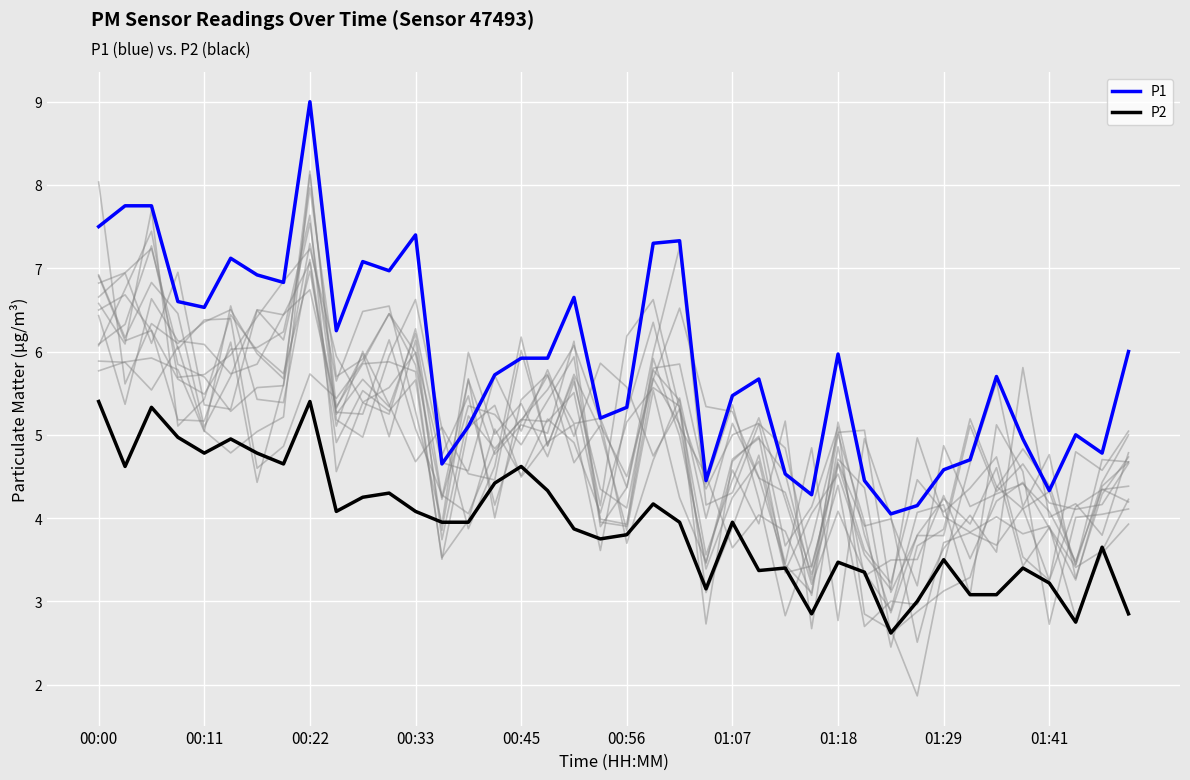

What is the value of the P1 point at the 14th from the left?

4.7